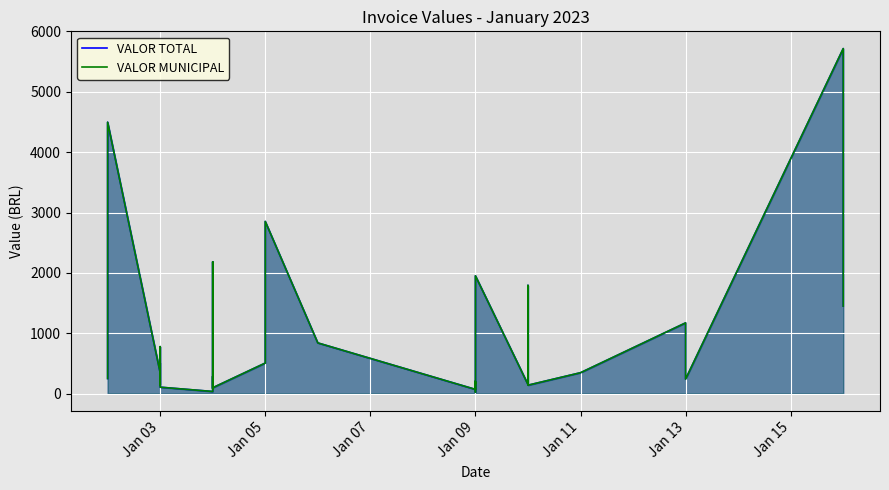

List the series in order of their peak value, lowest first.

VALOR TOTAL, VALOR MUNICIPAL